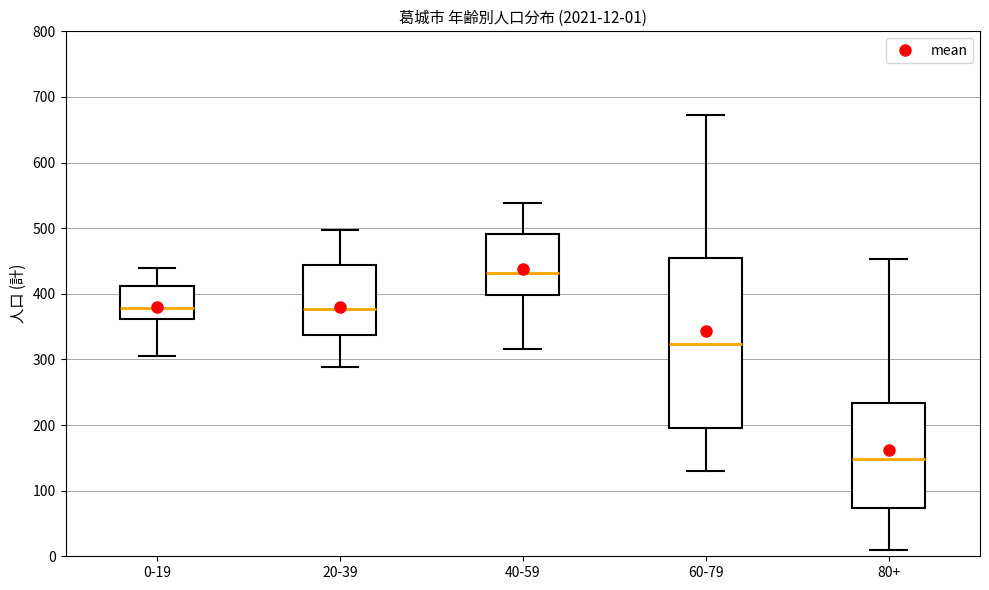

Comparing the boxes themselves (not the whiskers), which one is the tallest?

60-79